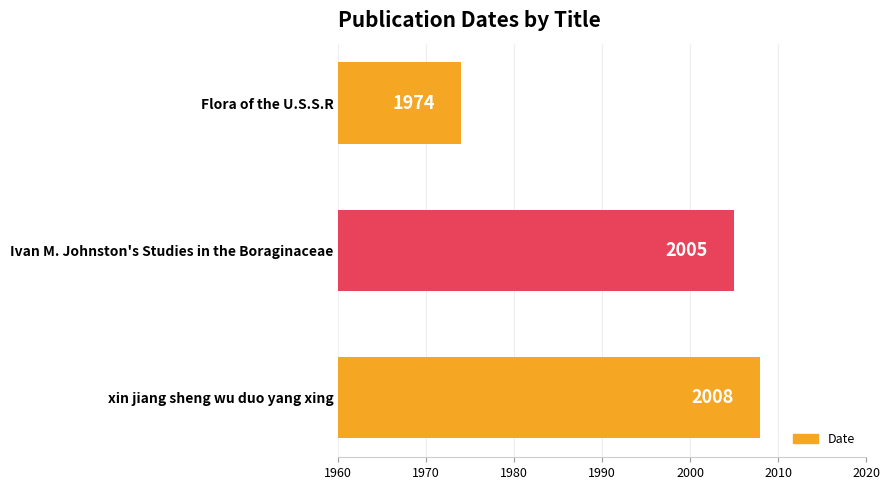

What is the change in value from xin jiang sheng wu duo yang xing to Ivan M. Johnston's Studies in the Boraginaceae?

-3